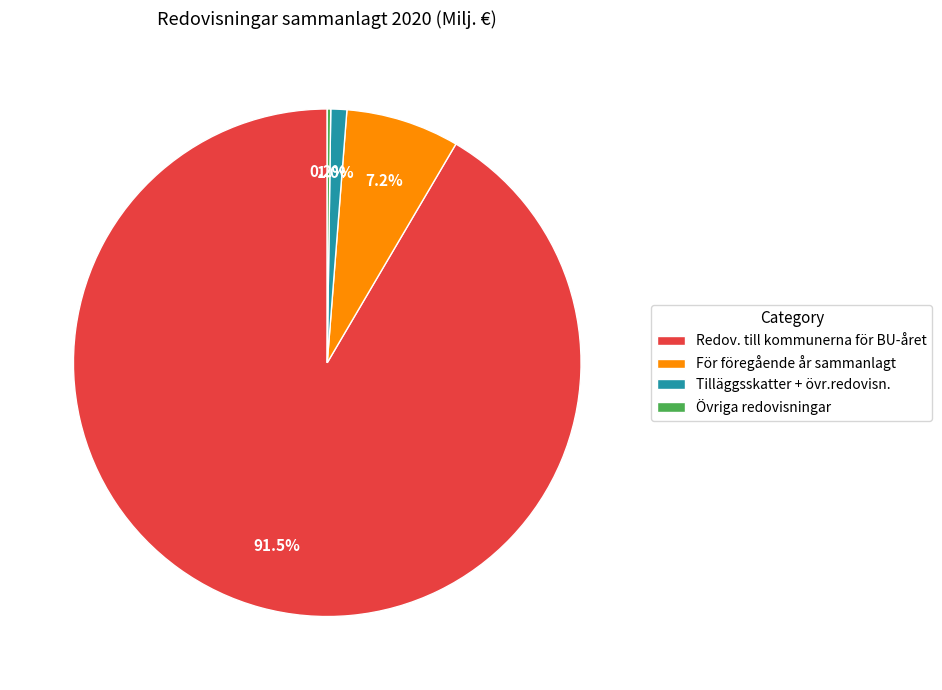

To the nearest percent, what is the average slice percentage?

25%